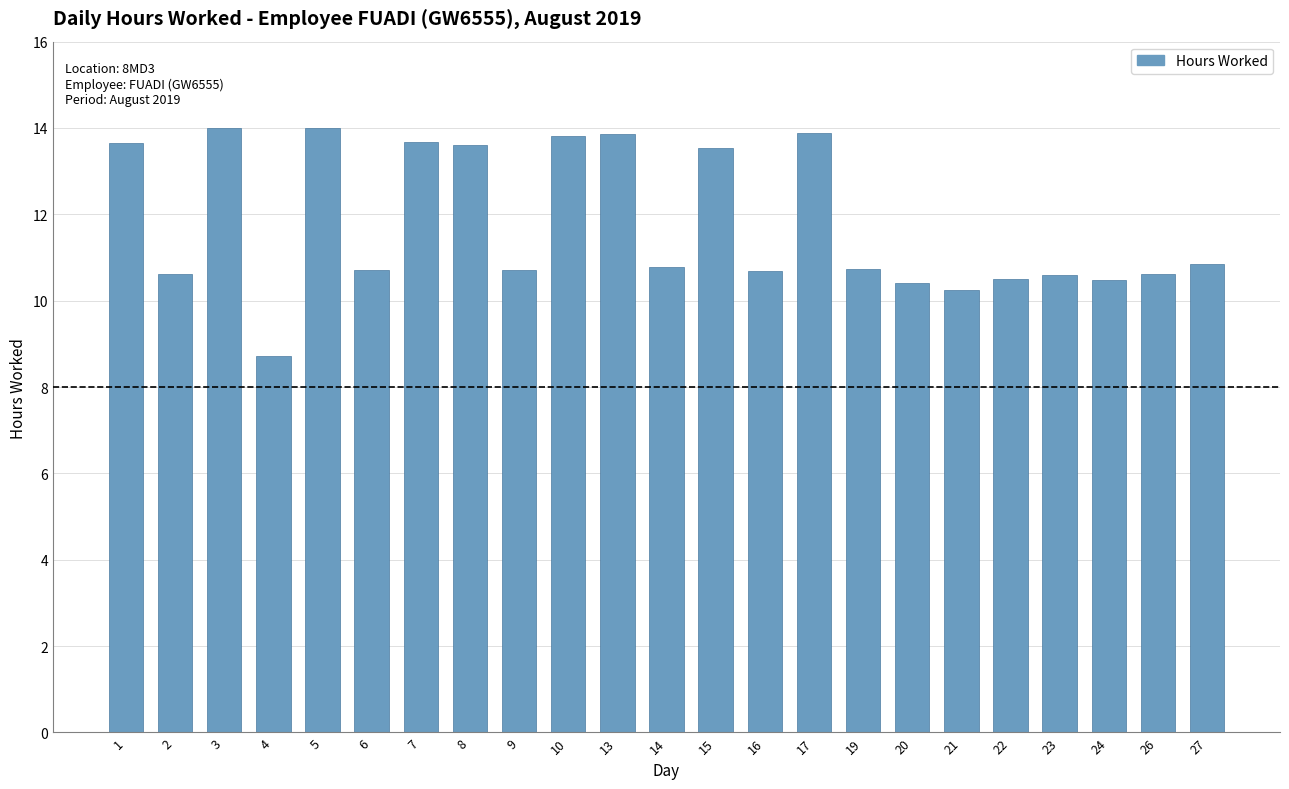

Does the chart contain any negative values?

No